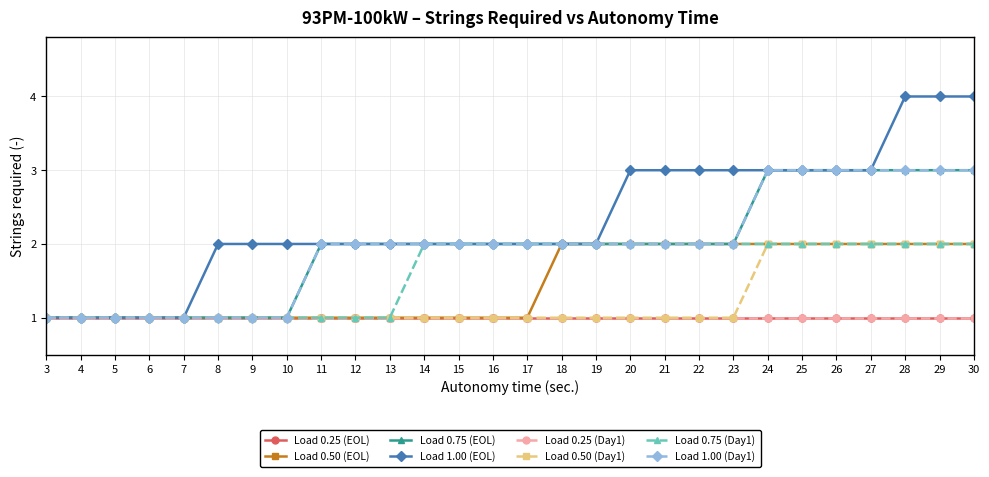

What is the value of the Load 1.00 (EOL) point at the 22nd from the left?

3